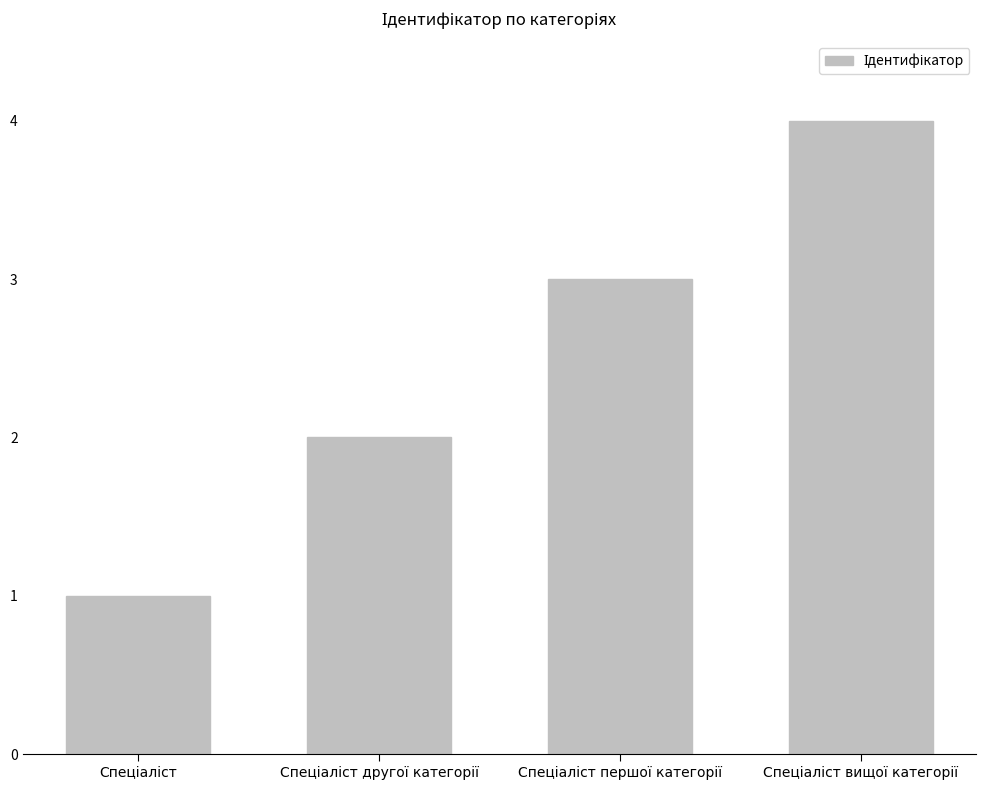

What is the value of the 3rd bar from the left?

3